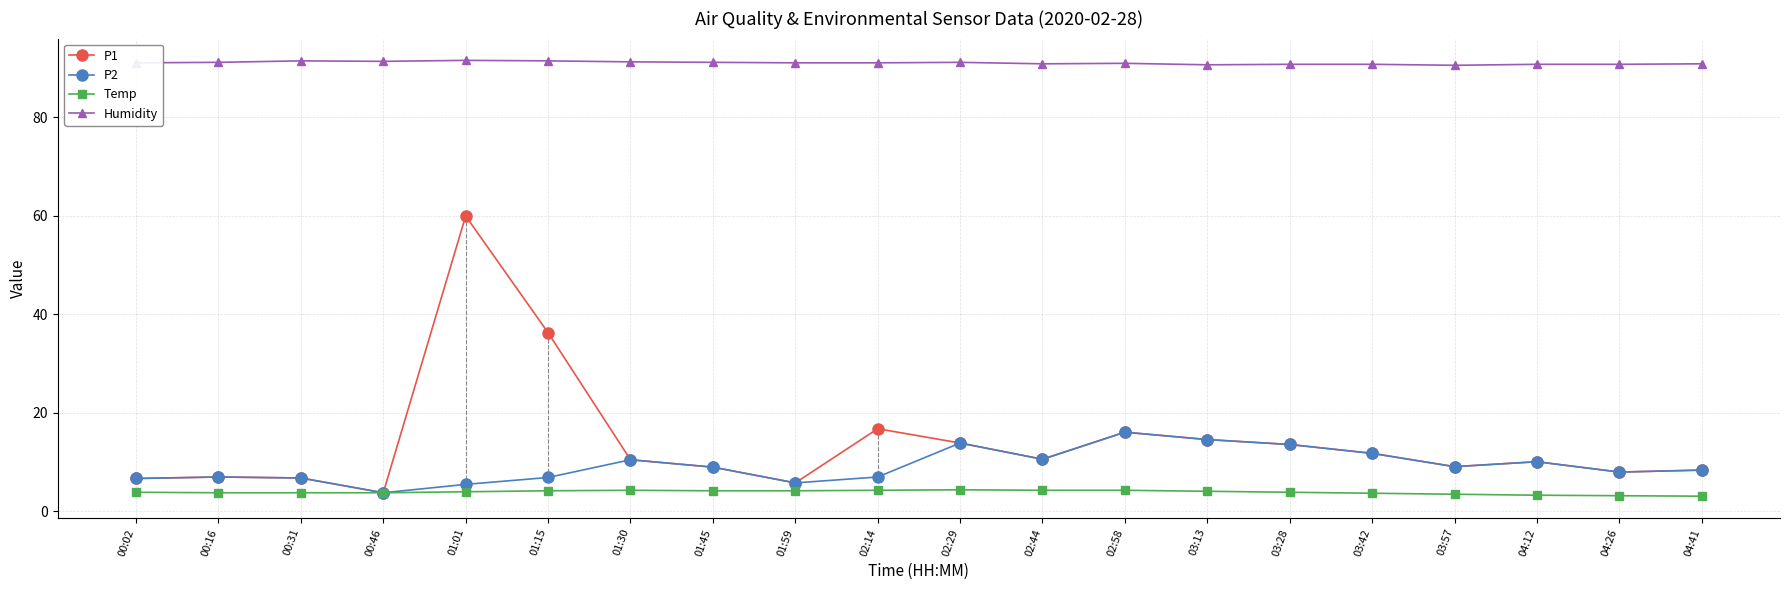

Which series has the largest range (max minus min)?

P1